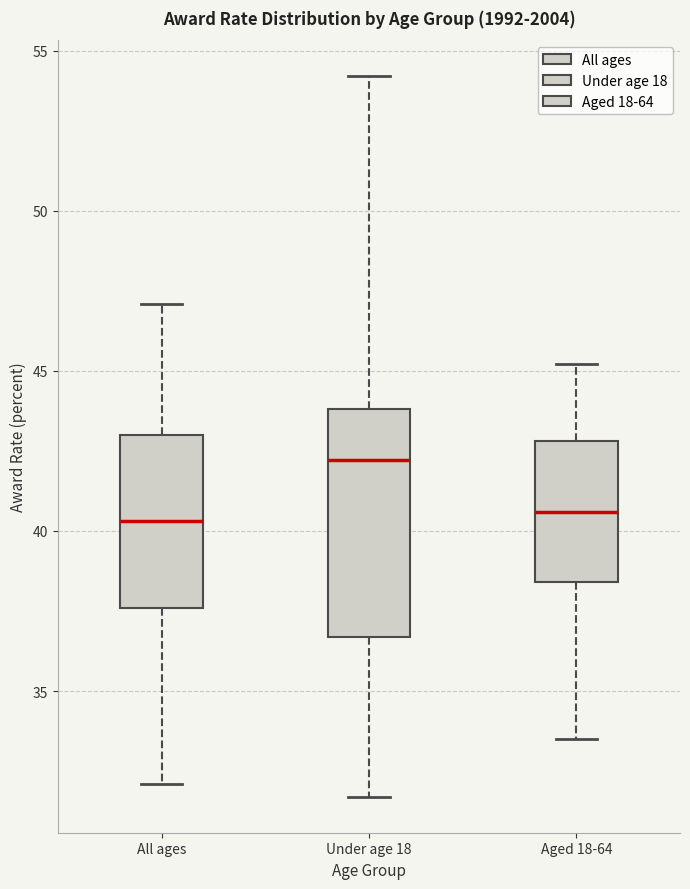

Reading left to right, read every box against the y-axis: the position of its median line, the range the box covers, and the ends of its whiskers. The values are not printed on the chart, so give them approximately, as read against the axis.

All ages: median 40.5, box 37.5 to 43.0, whiskers 32.0 to 47.0
Under age 18: median 42.0, box 36.5 to 44.0, whiskers 31.5 to 54.0
Aged 18-64: median 40.5, box 38.5 to 43.0, whiskers 33.5 to 45.0